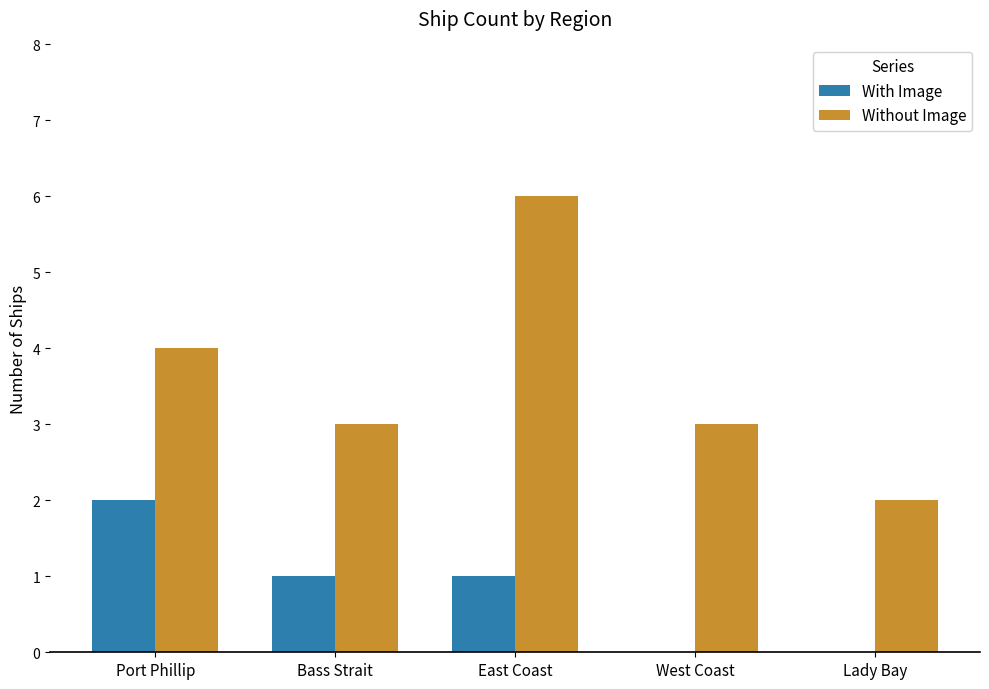

What is the difference between the With Image values at Bass Strait and Port Phillip?

1